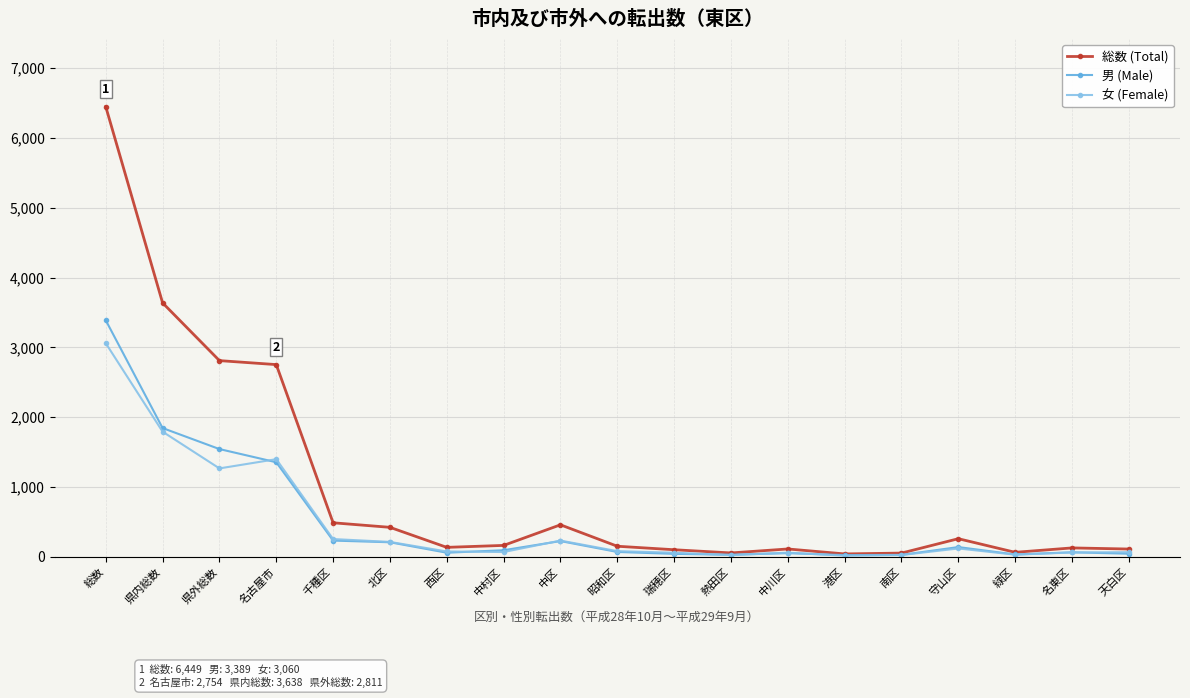

The value of 女 (Female) at 熱田区 is 26. True or false?

True